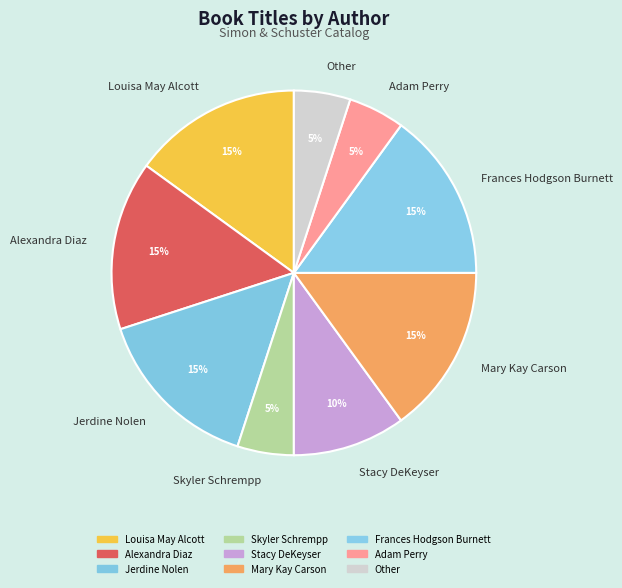

Approximately how many times larger is the value at Skyler Schrempp compared to Alexandra Diaz?

0.3